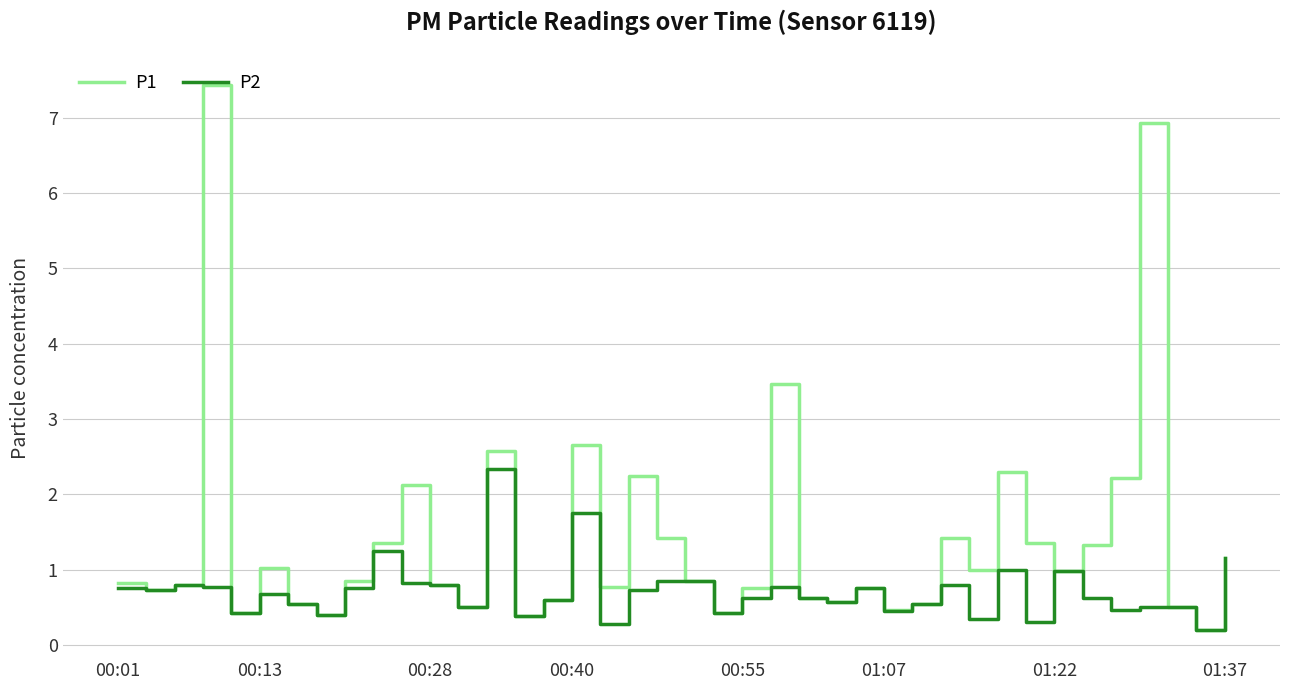

List the series in order of their peak value, highest first.

P1, P2